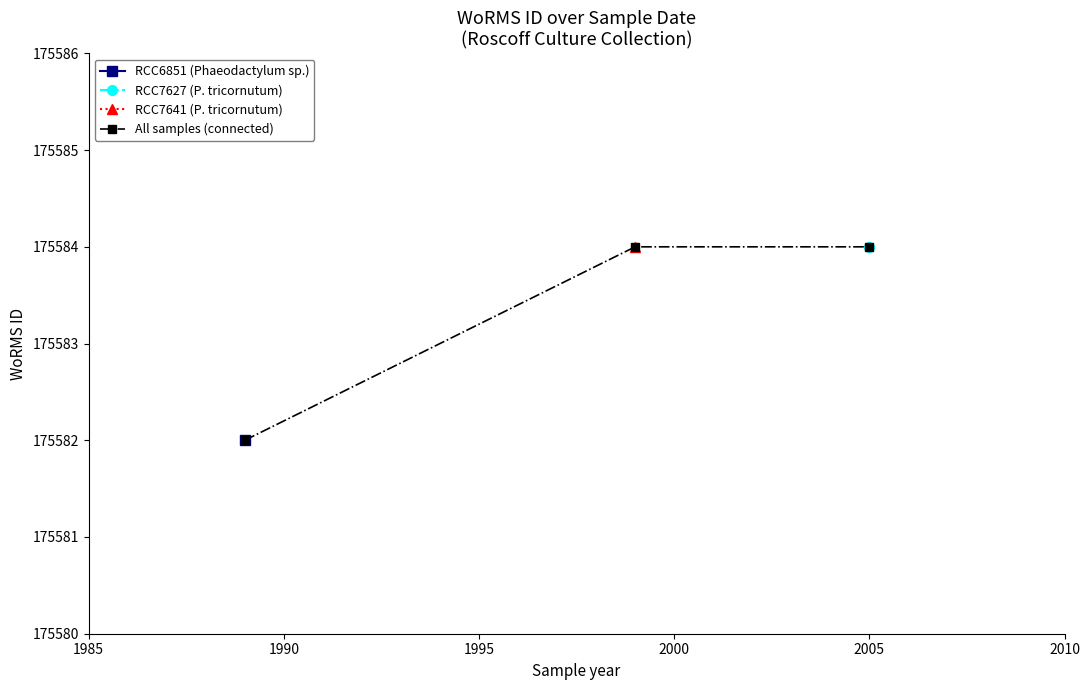

What is the value of the All samples (connected) point at the 1st from the left?

175582